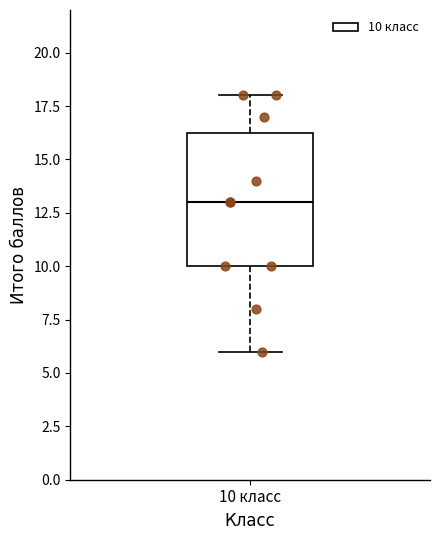

Where does the median line of the box for 10 класс sit on the y-axis? The values are not printed on the chart, so give them approximately, as read against the axis.

13.0